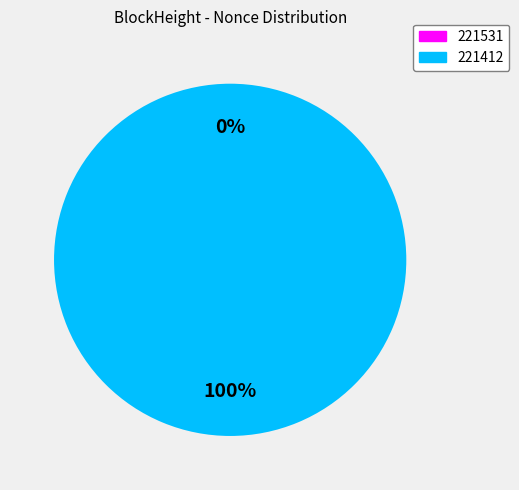

Count the number of slices in the pie.

2